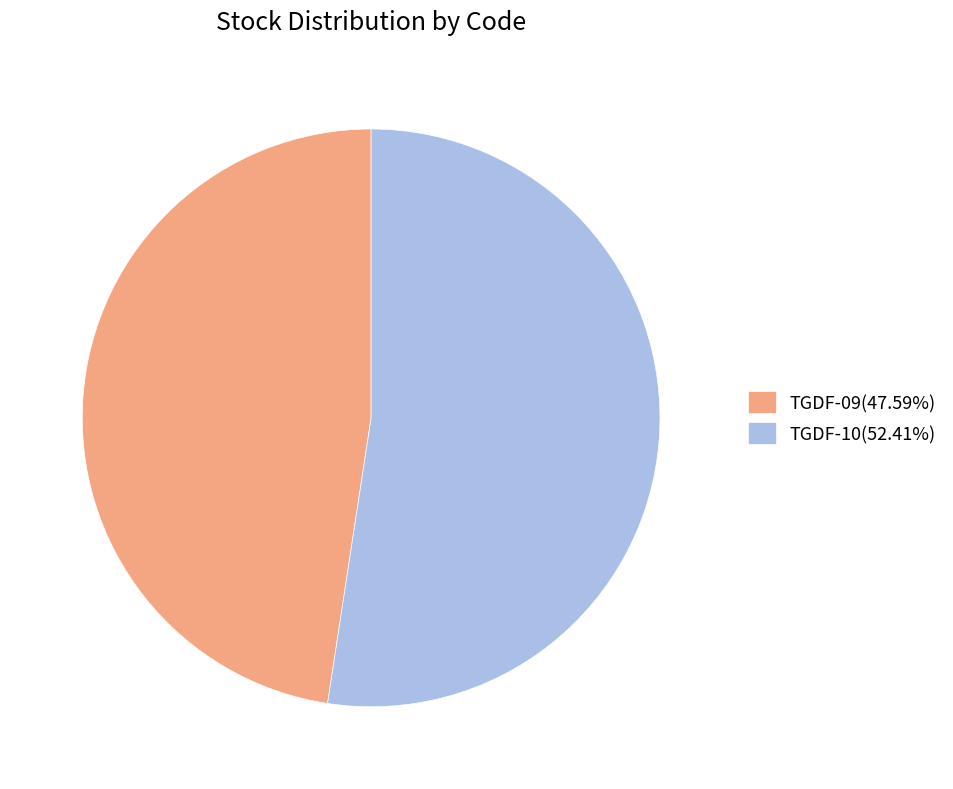

What is the majority slice?

TGDF-10